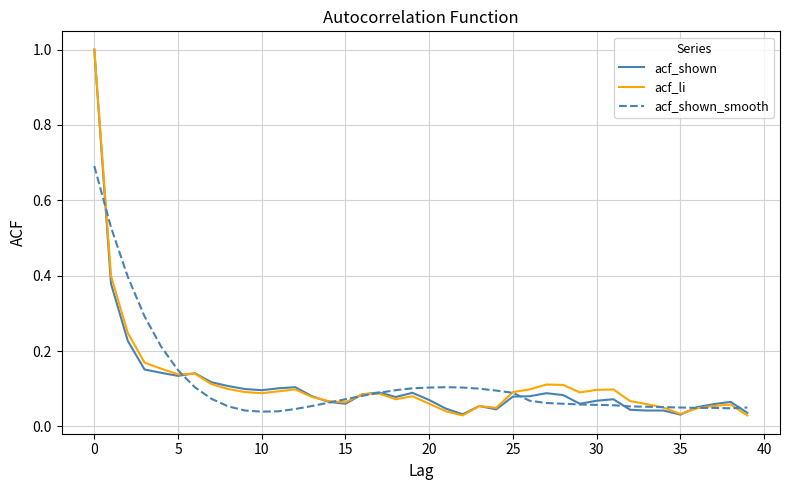

What is the maximum value for acf_shown?

1.0